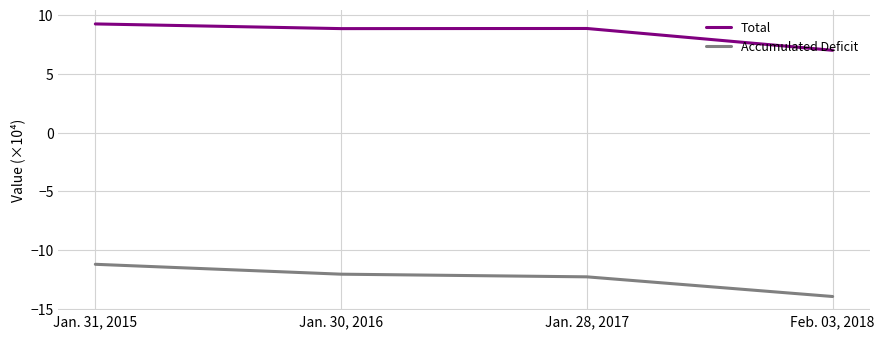

At which category does the chart reach its peak across all series?

Jan. 31, 2015